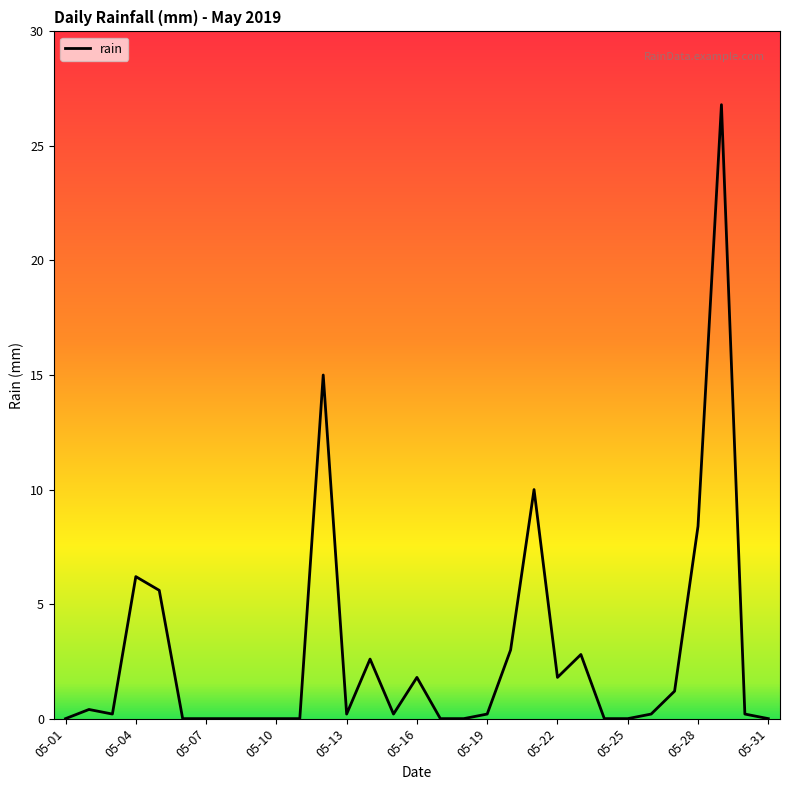

What is the difference between the maximum and minimum values?

26.8